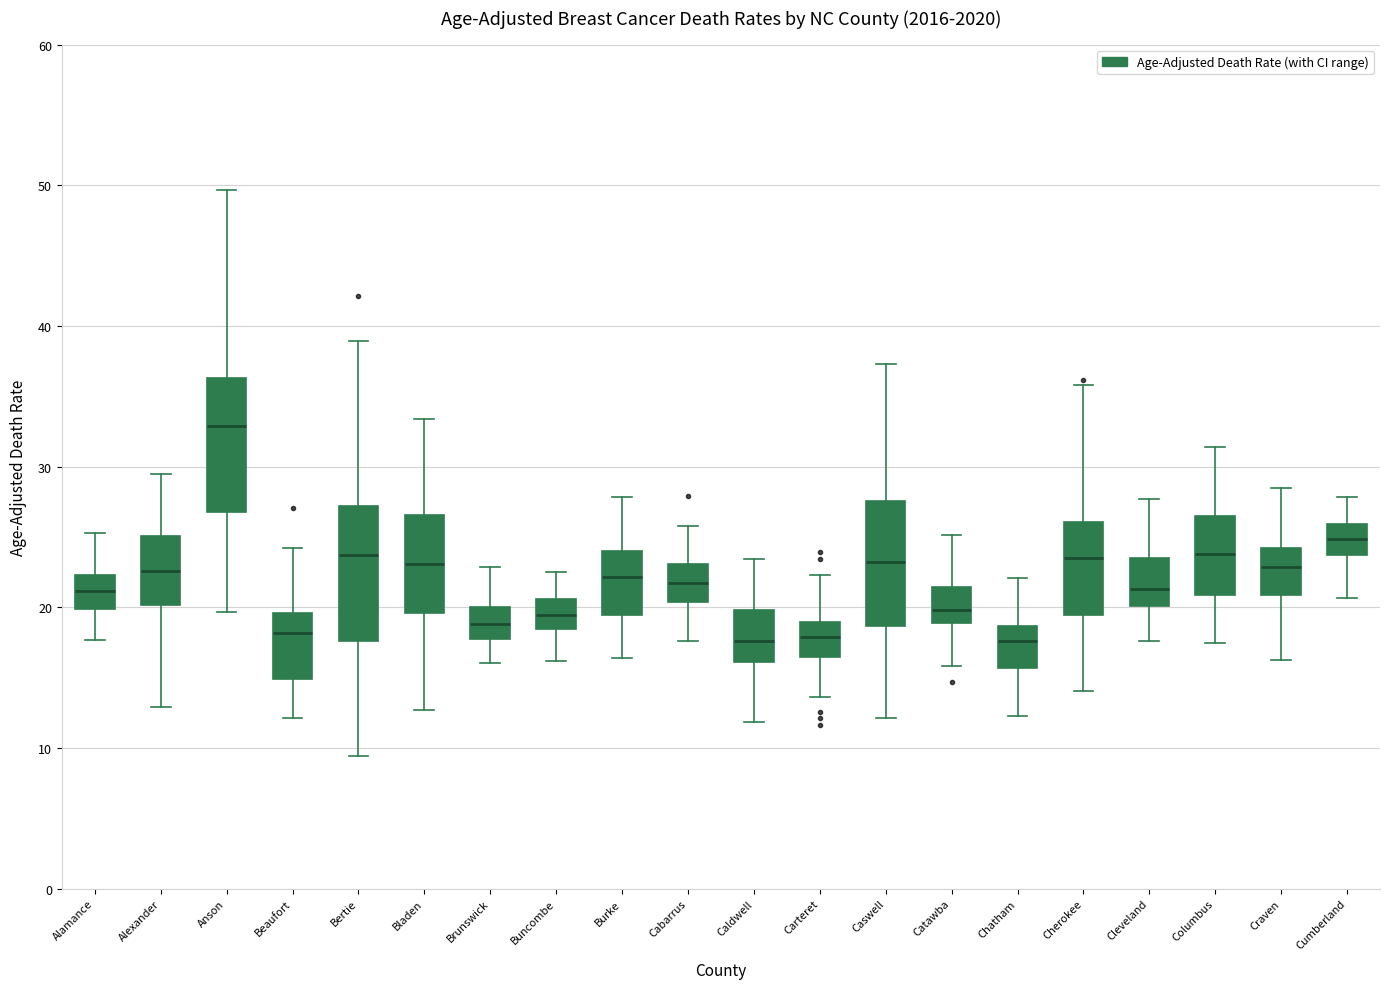

Reading left to right, read every box against the y-axis: the position of its median line, the range the box covers, and the ends of its whiskers. The values are not printed on the chart, so give them approximately, as read against the axis.

Alamance: median 21, box 20 to 22, whiskers 18 to 25
Alexander: median 23, box 20 to 25, whiskers 13 to 29
Anson: median 33, box 27 to 36, whiskers 20 to 50
Beaufort: median 18, box 15 to 20, whiskers 12 to 24
Bertie: median 24, box 18 to 27, whiskers 9 to 39
Bladen: median 23, box 20 to 27, whiskers 13 to 33
Brunswick: median 19, box 18 to 20, whiskers 16 to 23
Buncombe: median 19, box 18 to 21, whiskers 16 to 23
Burke: median 22, box 19 to 24, whiskers 16 to 28
Cabarrus: median 22, box 20 to 23, whiskers 18 to 26
Caldwell: median 18, box 16 to 20, whiskers 12 to 23
Carteret: median 18, box 16 to 19, whiskers 14 to 22
Caswell: median 23, box 19 to 28, whiskers 12 to 37
Catawba: median 20, box 19 to 21, whiskers 16 to 25
Chatham: median 18, box 16 to 19, whiskers 12 to 22
Cherokee: median 24, box 19 to 26, whiskers 14 to 36
Cleveland: median 21, box 20 to 24, whiskers 18 to 28
Columbus: median 24, box 21 to 26, whiskers 17 to 31
Craven: median 23, box 21 to 24, whiskers 16 to 28
Cumberland: median 25, box 24 to 26, whiskers 21 to 28